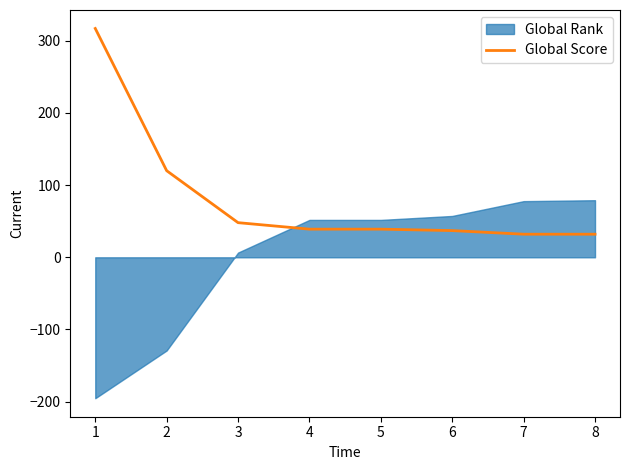

What is the sum of all values?

664